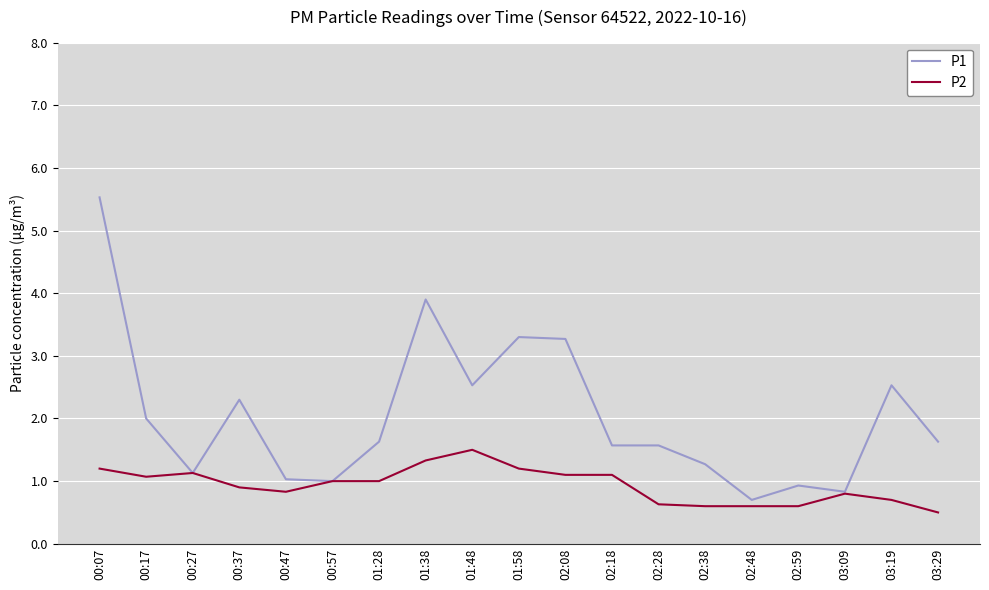

Which category has the highest value in the P1 series?

00:07